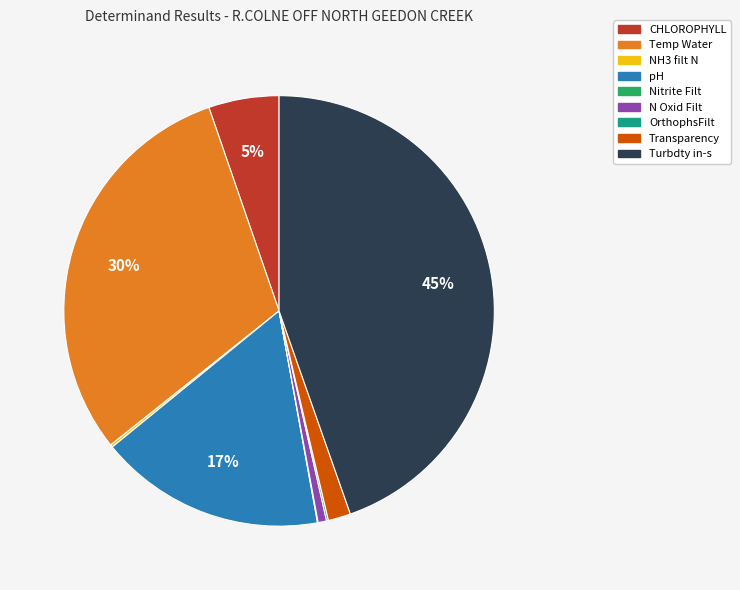

To the nearest percent, what portion does Transparency represent?

2%